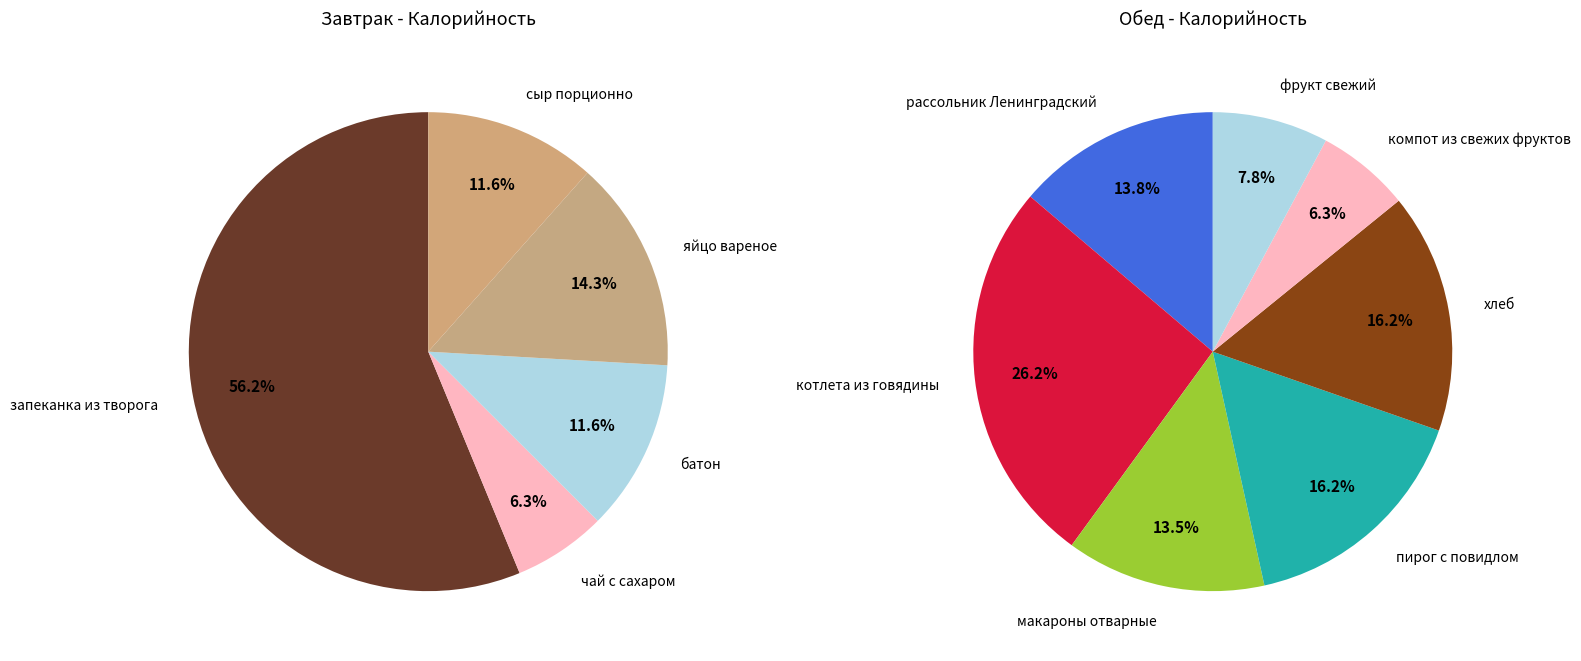

Which category has the biggest portion of the pie?

запеканка из творога